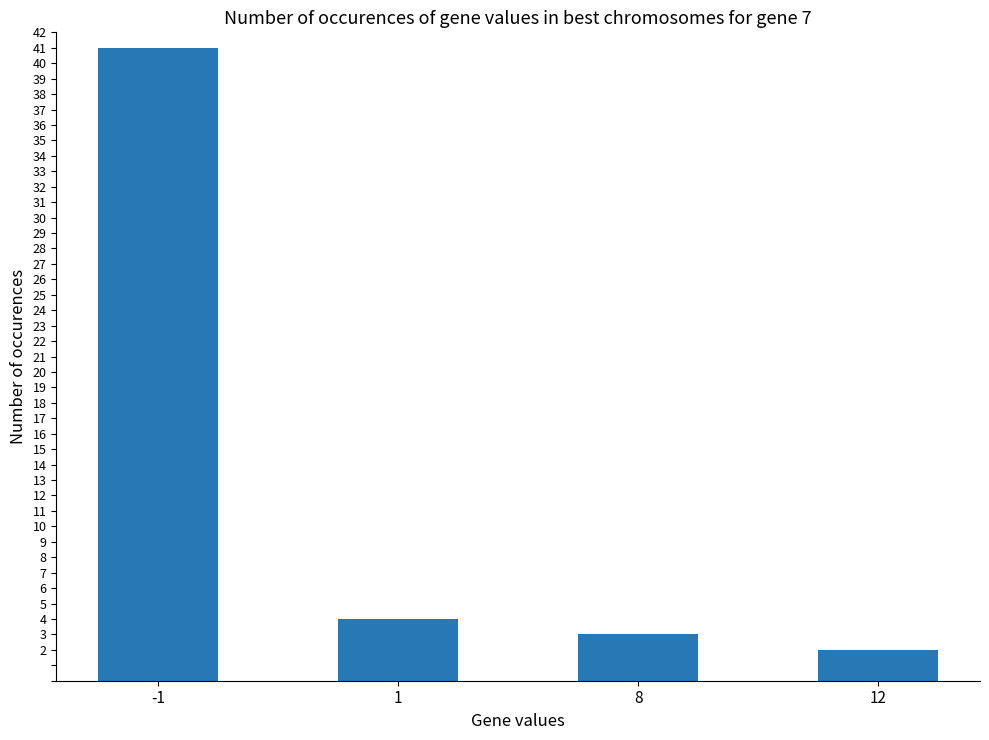

At which category does the chart reach its peak across all series?

-1